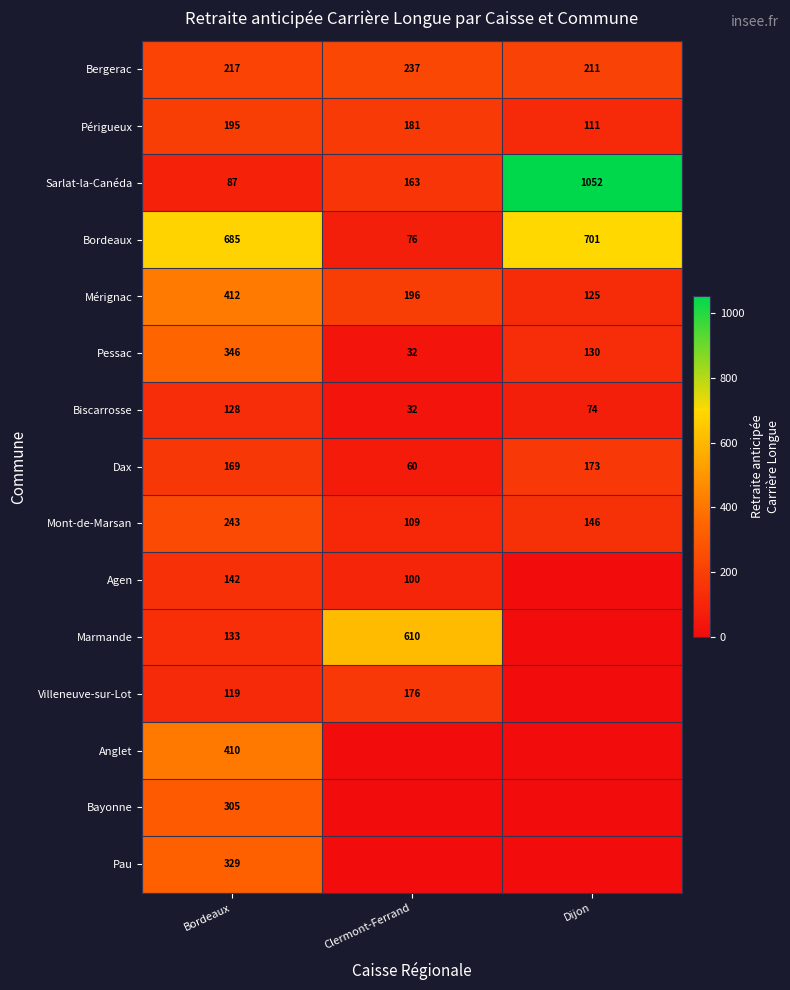

What value does the Bordeaux series have at Dijon, to the nearest 10?

700